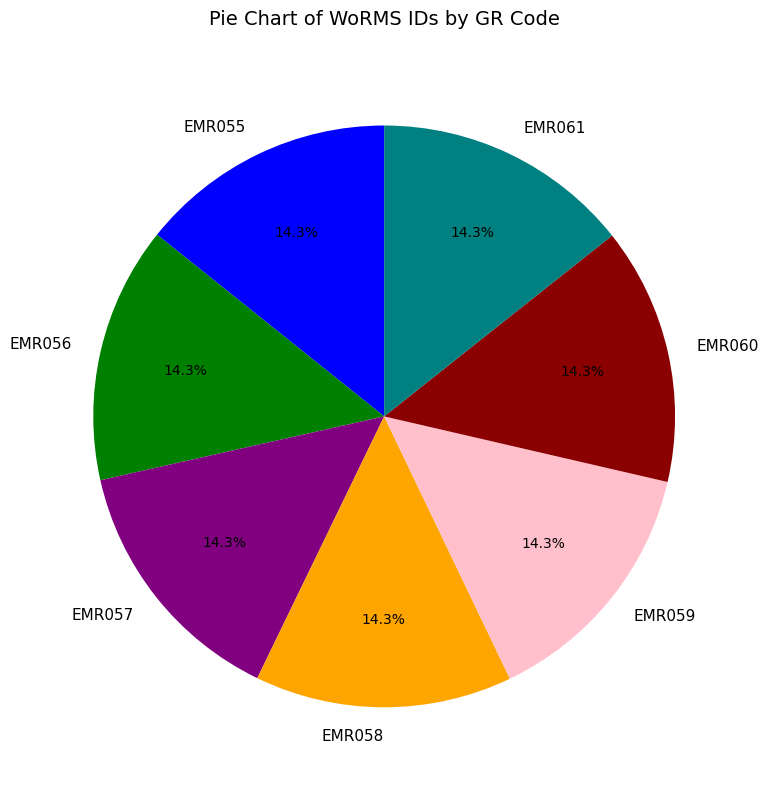

Is there any slice that represents more than half of the pie?

No